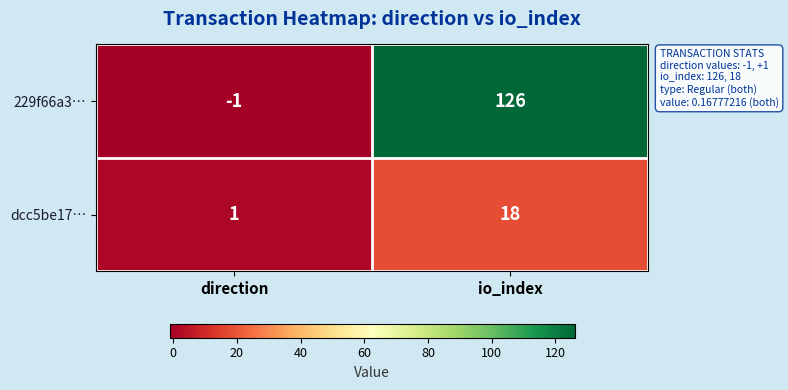

The dcc5be17… series shows 31 at io_index. True or false?

False